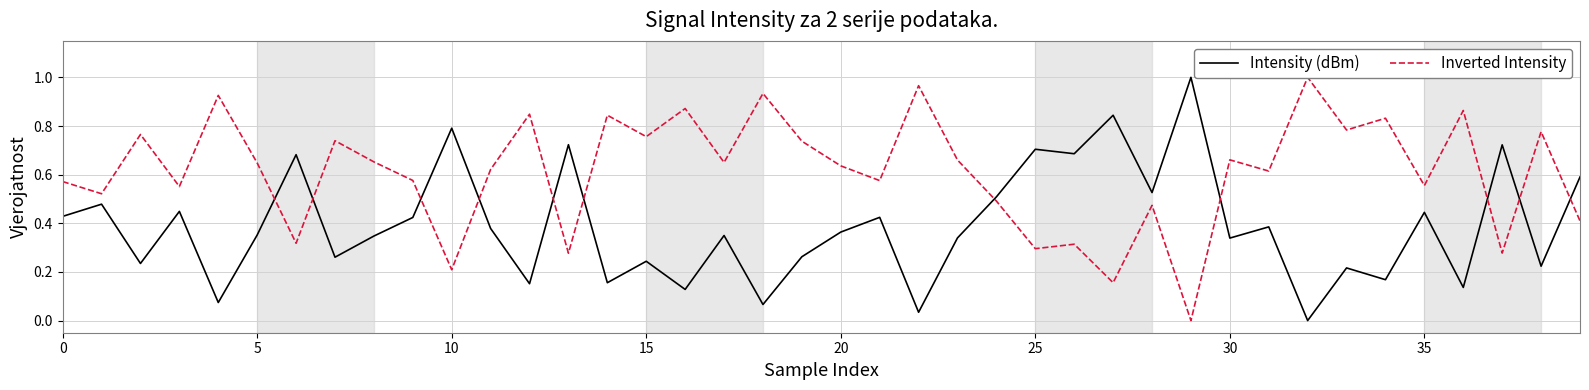

What is the difference between the maximum and second lowest values in the Inverted Intensity series?

0.8